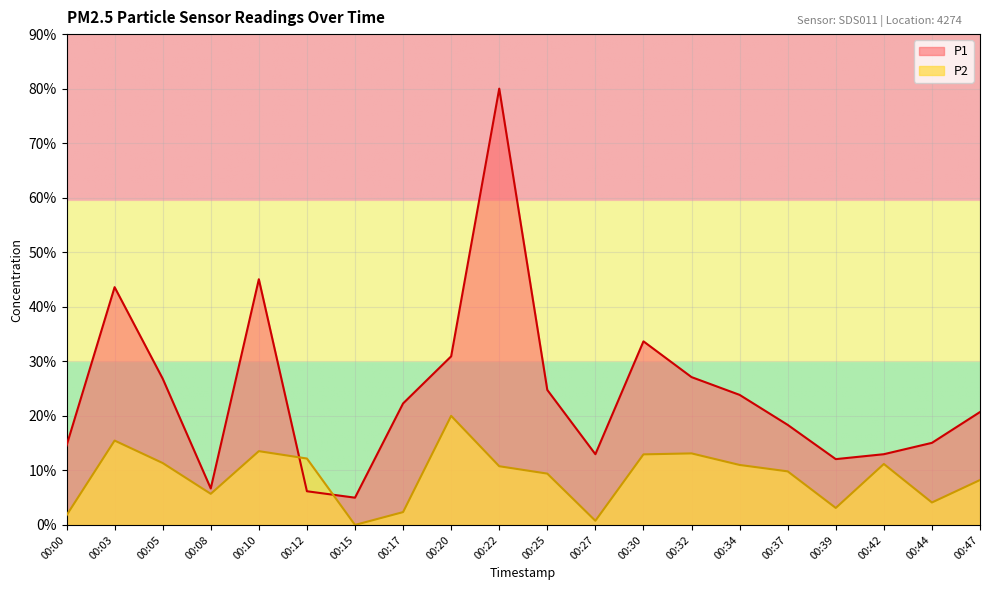

What is the difference between the highest and lowest values at 00:42?

1.8